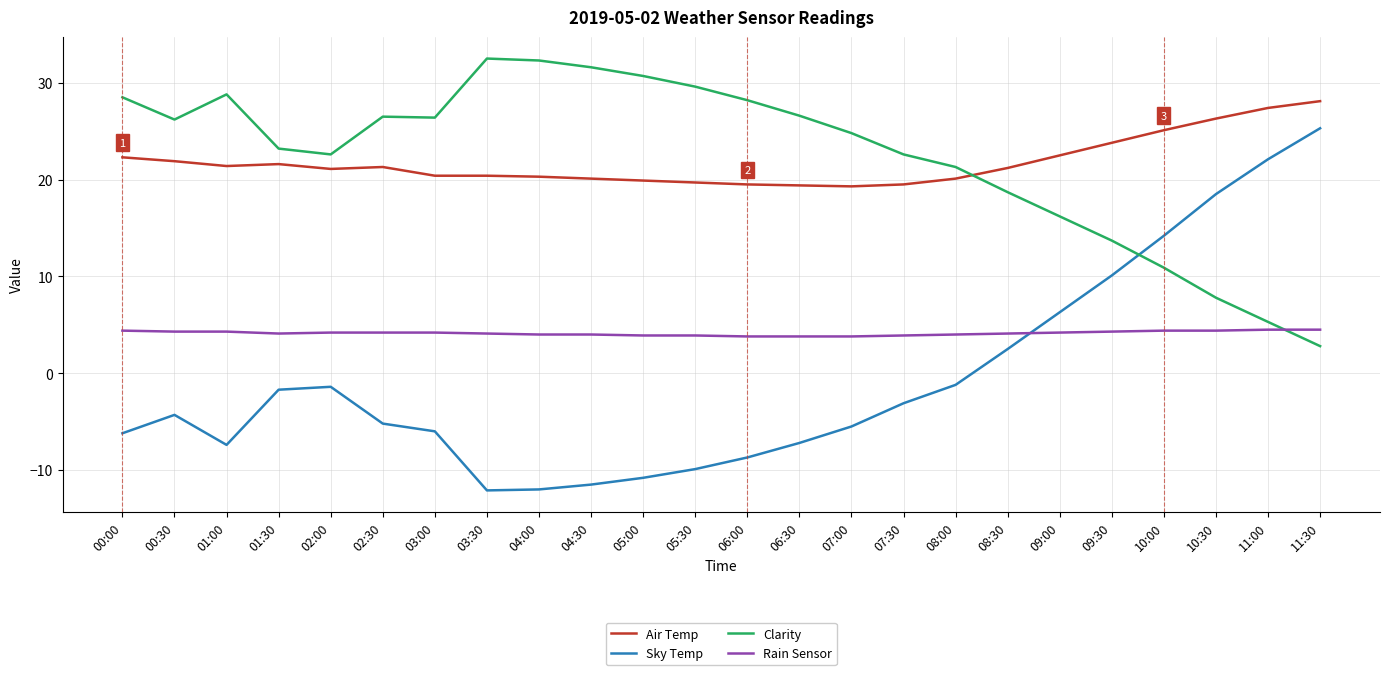

What is the greatest value displayed?

32.5